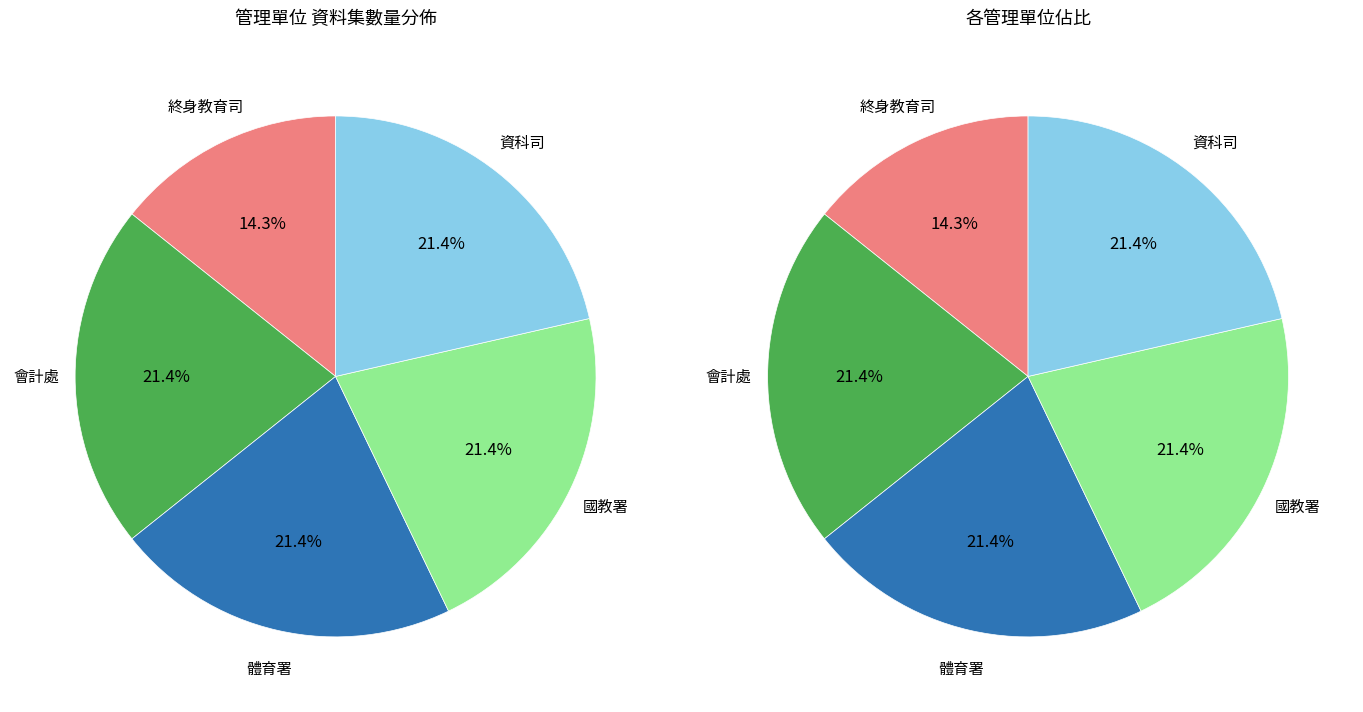

The 資科司 slice represents 7% of the pie. True or false?

False